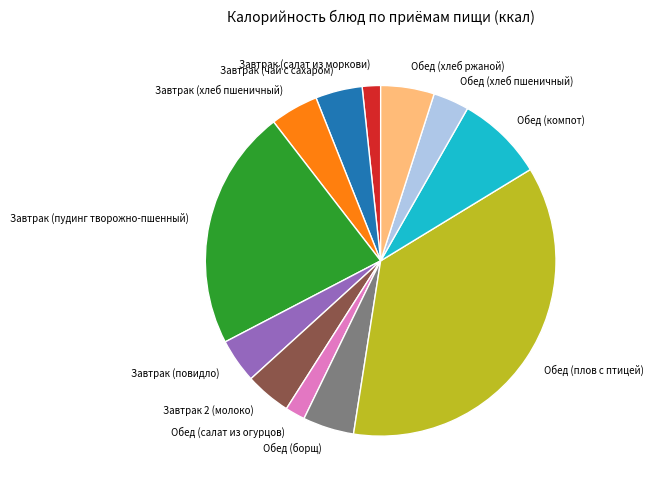

Approximately how many times larger is the value at Обед (компот) compared to Завтрак (чай с сахаром)?

1.9